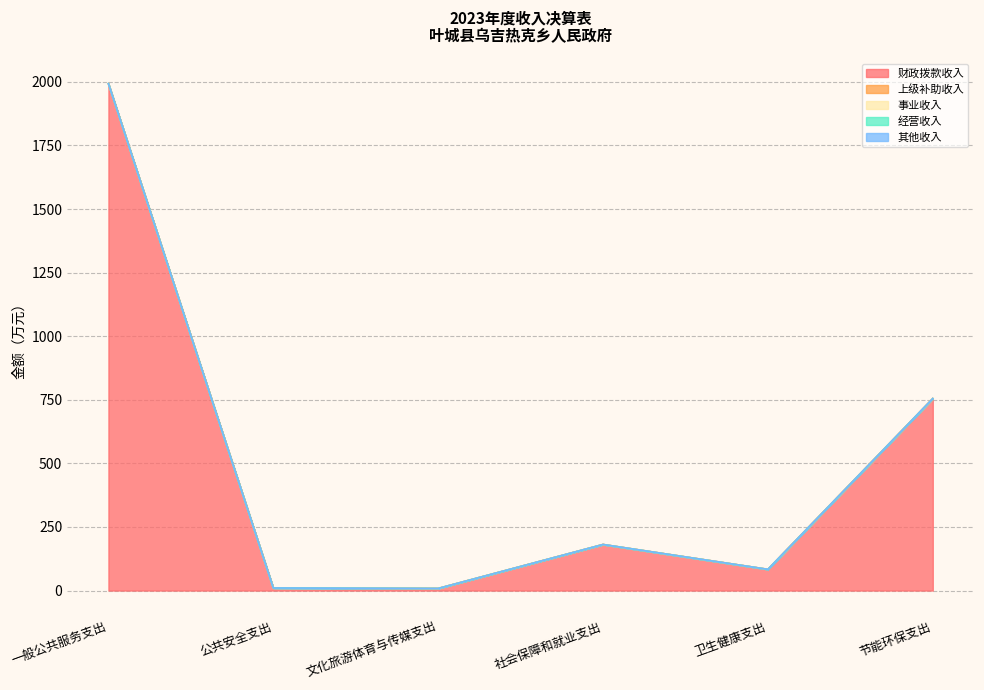

What is the label of the 6th point from the right?

一般公共服务支出